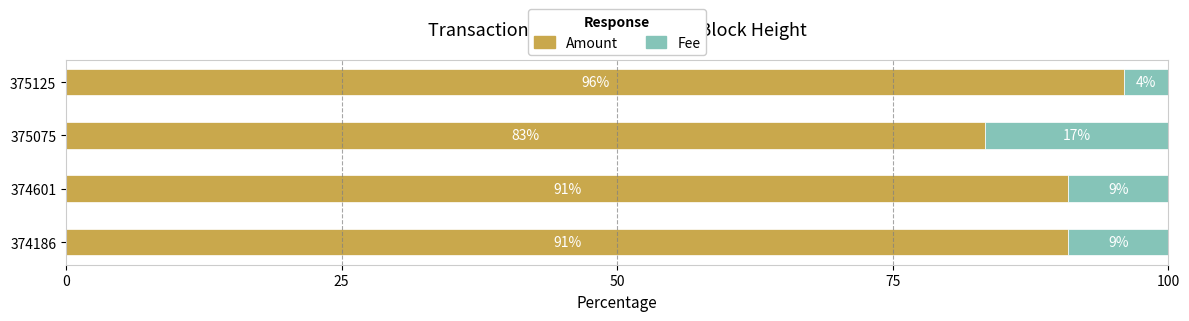

What is the highest value of the Amount series?

96.0